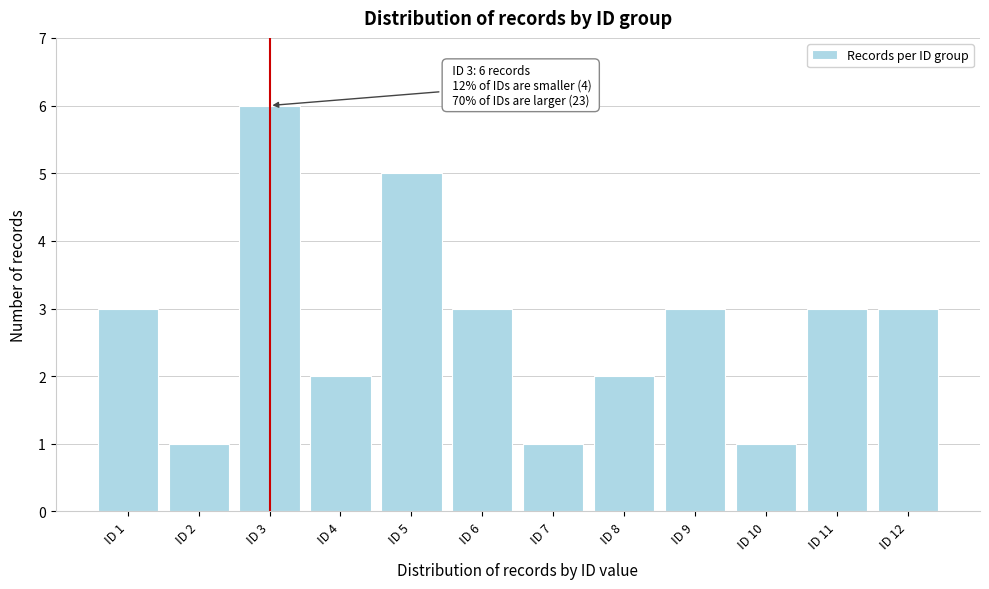

Reading left to right, list all the values displayed in this chart.

3	1	6	2	5	3	1	2	3	1	3	3